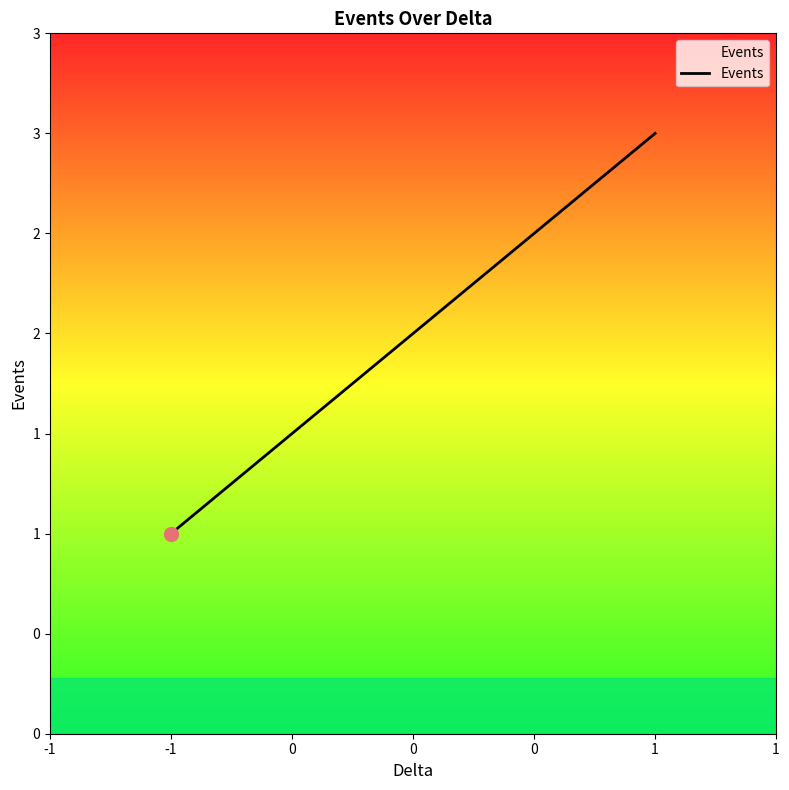

How many values are below 3?

1